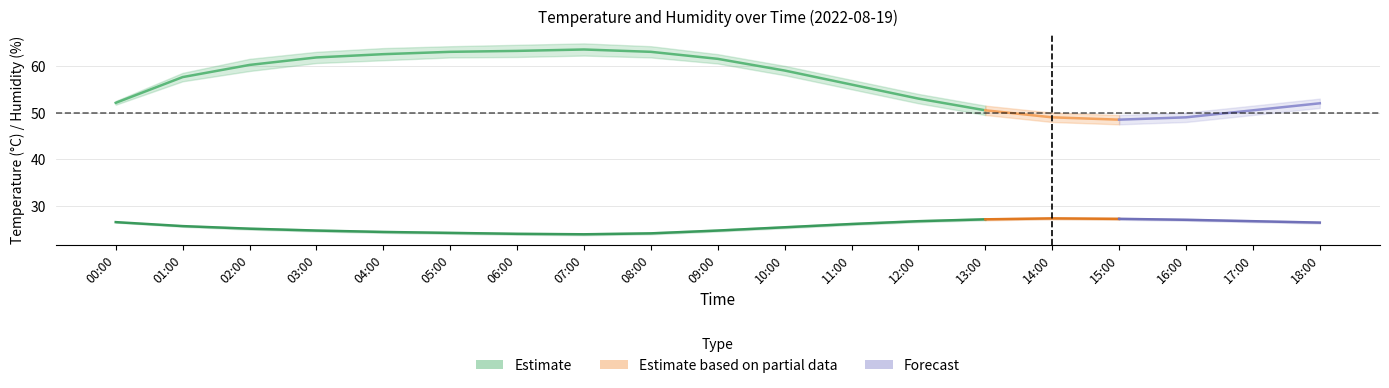

True or false: temperature_lower and humidity_center intersect in this chart.

False